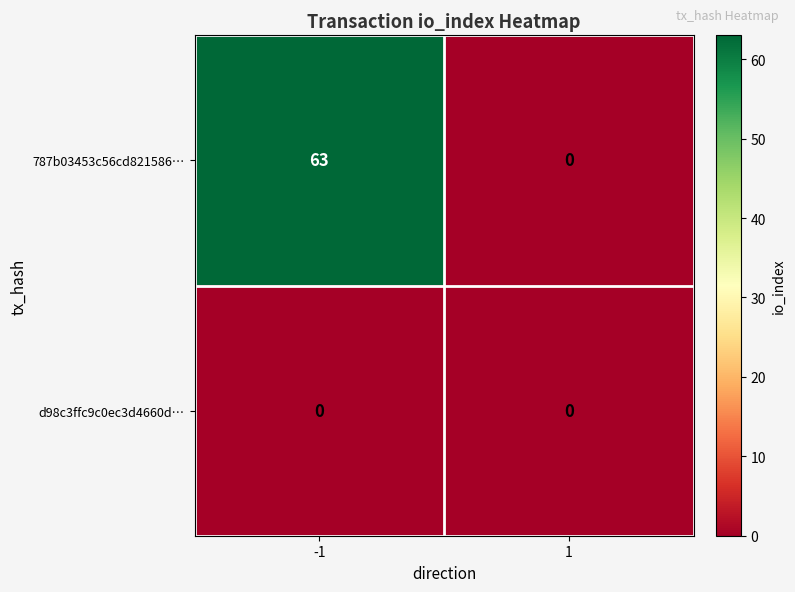

Reading right to left, extract all data points from this chart.

787b03453c56cd821586…: 0	63
d98c3ffc9c0ec3d4660d…: 0	0